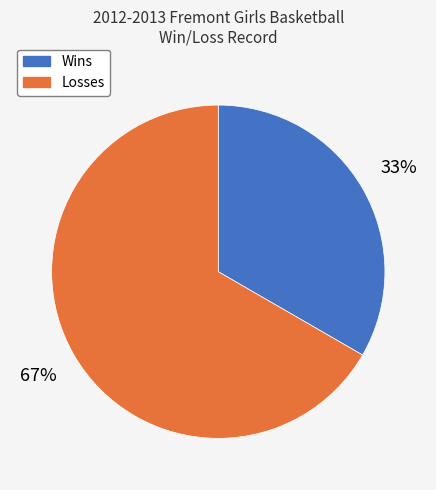

Which category accounts for the majority?

Losses